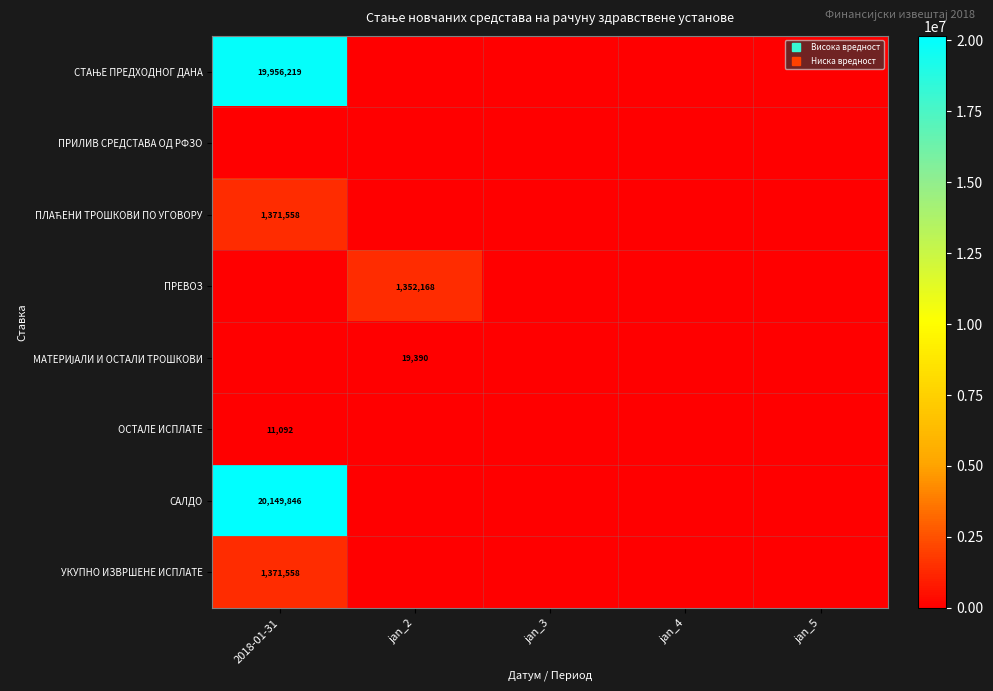

Which series has the widest spread of values?

САЛДО